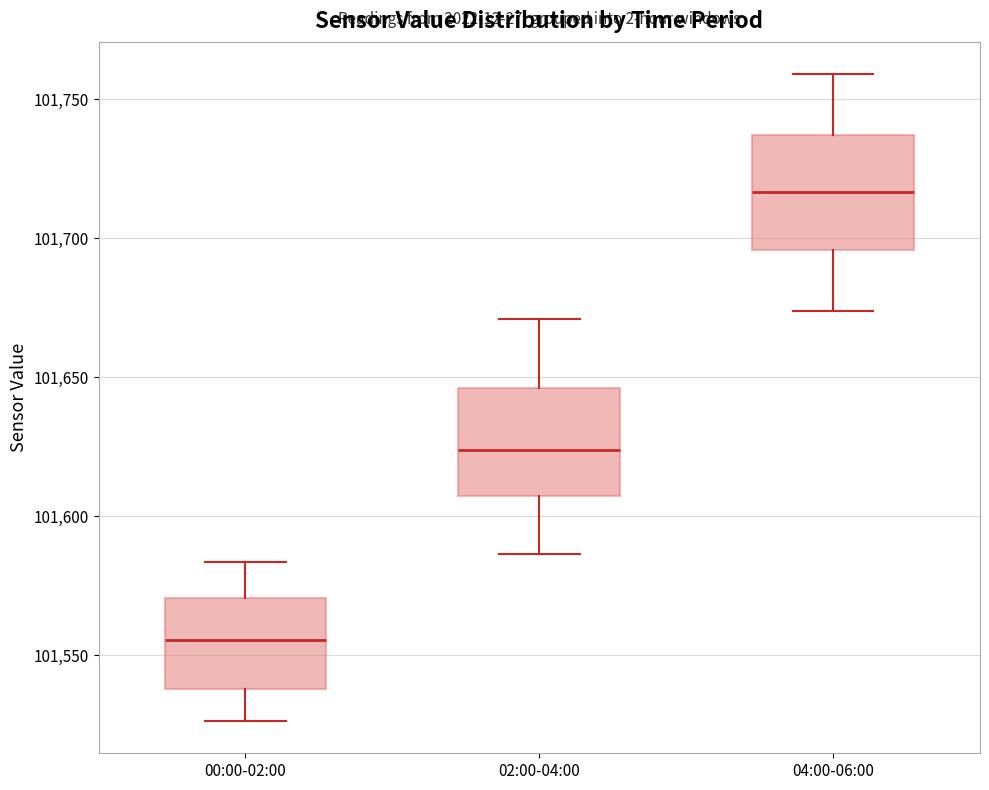

Reading left to right, transcribe this box plot: for each box, give where its median line is, the range the box spans, and where its two whiskers end, as read against the y-axis. The values are not printed on the chart, so give them approximately, as read against the axis.

00:00-02:00: median 101555, box 101540 to 101570, whiskers 101525 to 101585
02:00-04:00: median 101625, box 101605 to 101645, whiskers 101585 to 101670
04:00-06:00: median 101715, box 101695 to 101735, whiskers 101675 to 101760